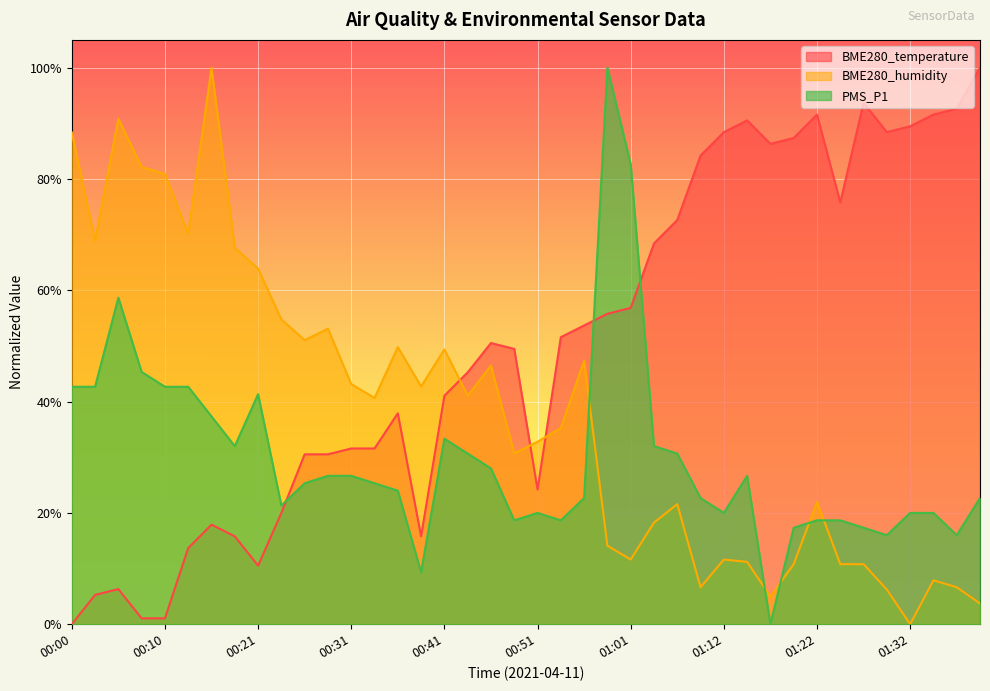

Reading left to right, extract all data points from this chart.

BME280_temperature: 00:00=0.0	00:03=0.1	00:05=0.1	00:08=0.0	00:10=0.0	00:13=0.1	00:16=0.2	00:18=0.2	00:21=0.1	00:23=0.2	00:26=0.3	00:28=0.3	00:31=0.3	00:33=0.3	00:36=0.4	00:38=0.2	00:41=0.4	00:43=0.5	00:46=0.5	00:49=0.5	00:51=0.2	00:54=0.5	00:56=0.5	00:59=0.6	01:01=0.6	01:04=0.7	01:06=0.7	01:09=0.8	01:12=0.9	01:14=0.9	01:17=0.9	01:19=0.9	01:22=0.9	01:25=0.8	01:27=0.9	01:30=0.9	01:32=0.9	01:35=0.9	01:37=0.9	01:40=1.0
BME280_humidity: 00:00=0.9	00:03=0.7	00:05=0.9	00:08=0.8	00:10=0.8	00:13=0.7	00:16=1.0	00:18=0.7	00:21=0.6	00:23=0.5	00:26=0.5	00:28=0.5	00:31=0.4	00:33=0.4	00:36=0.5	00:38=0.4	00:41=0.5	00:43=0.4	00:46=0.5	00:49=0.3	00:51=0.3	00:54=0.4	00:56=0.5	00:59=0.1	01:01=0.1	01:04=0.2	01:06=0.2	01:09=0.1	01:12=0.1	01:14=0.1	01:17=0.0	01:19=0.1	01:22=0.2	01:25=0.1	01:27=0.1	01:30=0.1	01:32=0.0	01:35=0.1	01:37=0.1	01:40=0.0
PMS_P1: 00:00=0.4	00:03=0.4	00:05=0.6	00:08=0.5	00:10=0.4	00:13=0.4	00:16=0.4	00:18=0.3	00:21=0.4	00:23=0.2	00:26=0.3	00:28=0.3	00:31=0.3	00:33=0.3	00:36=0.2	00:38=0.1	00:41=0.3	00:43=0.3	00:46=0.3	00:49=0.2	00:51=0.2	00:54=0.2	00:56=0.2	00:59=1.0	01:01=0.8	01:04=0.3	01:06=0.3	01:09=0.2	01:12=0.2	01:14=0.3	01:17=0.0	01:19=0.2	01:22=0.2	01:25=0.2	01:27=0.2	01:30=0.2	01:32=0.2	01:35=0.2	01:37=0.2	01:40=0.2